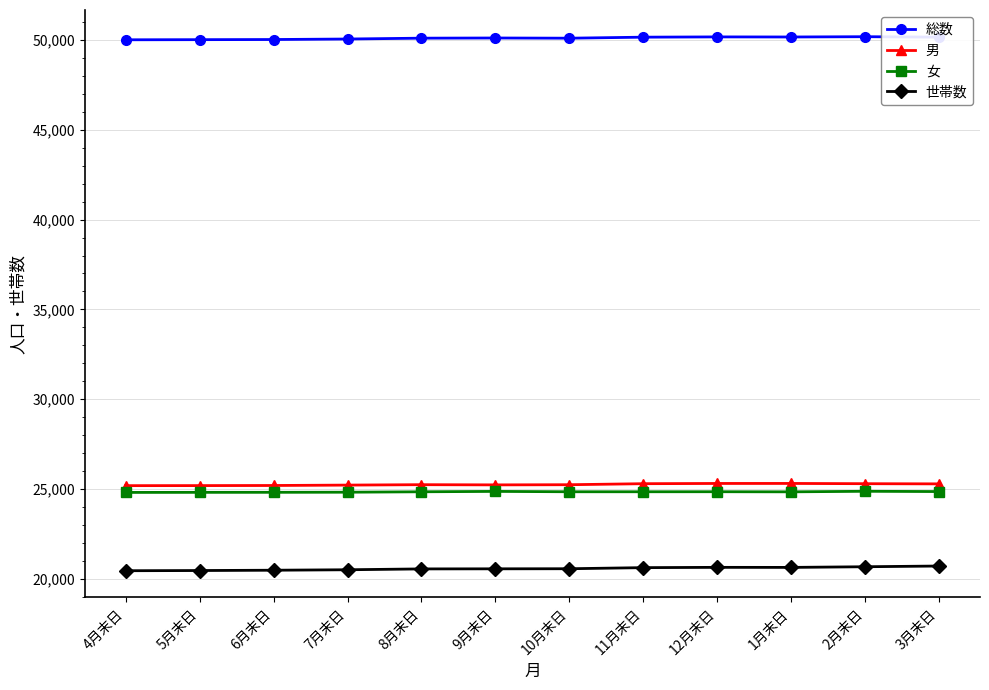

What is the label of the 6th point from the right?

10月末日